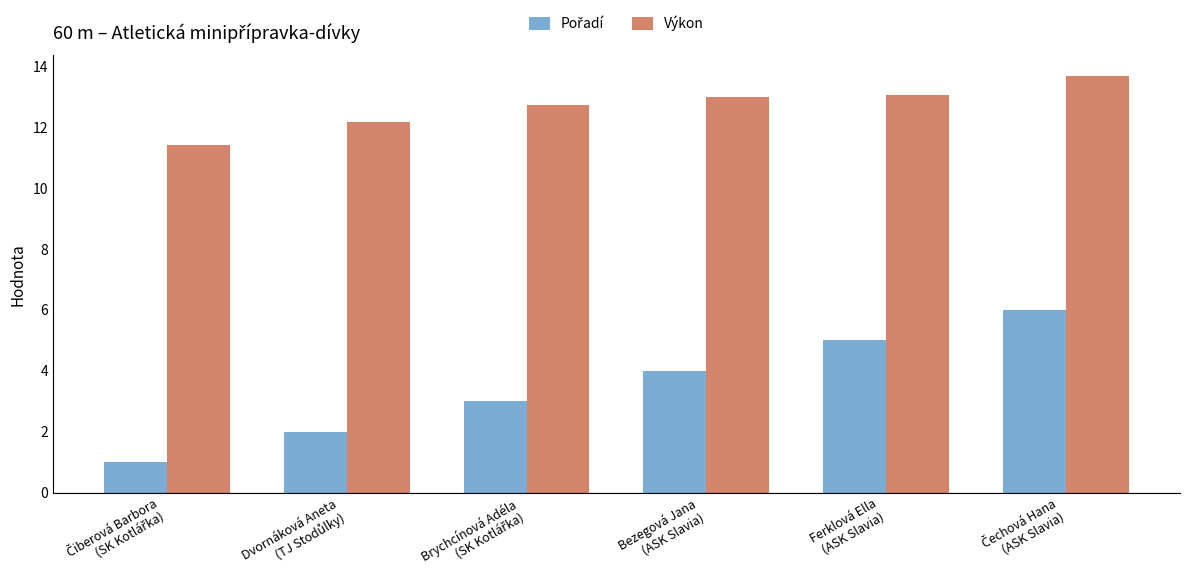

Which series has the largest total across all categories?

Výkon